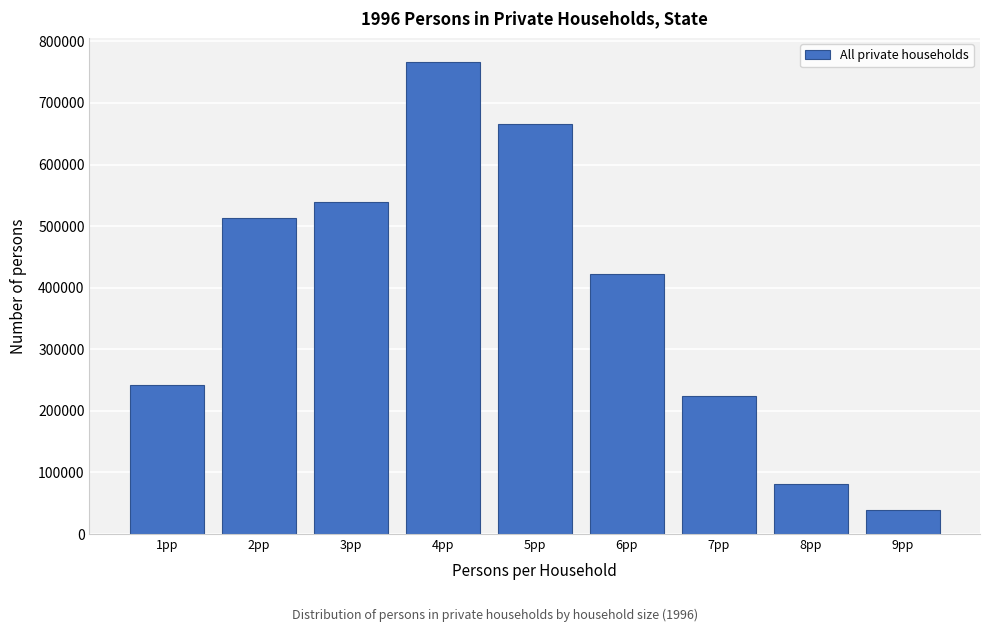

Reading left to right, what are all the values shown in this chart?

241838	513590	539457	767248	665055	421476	223573	80520	39258